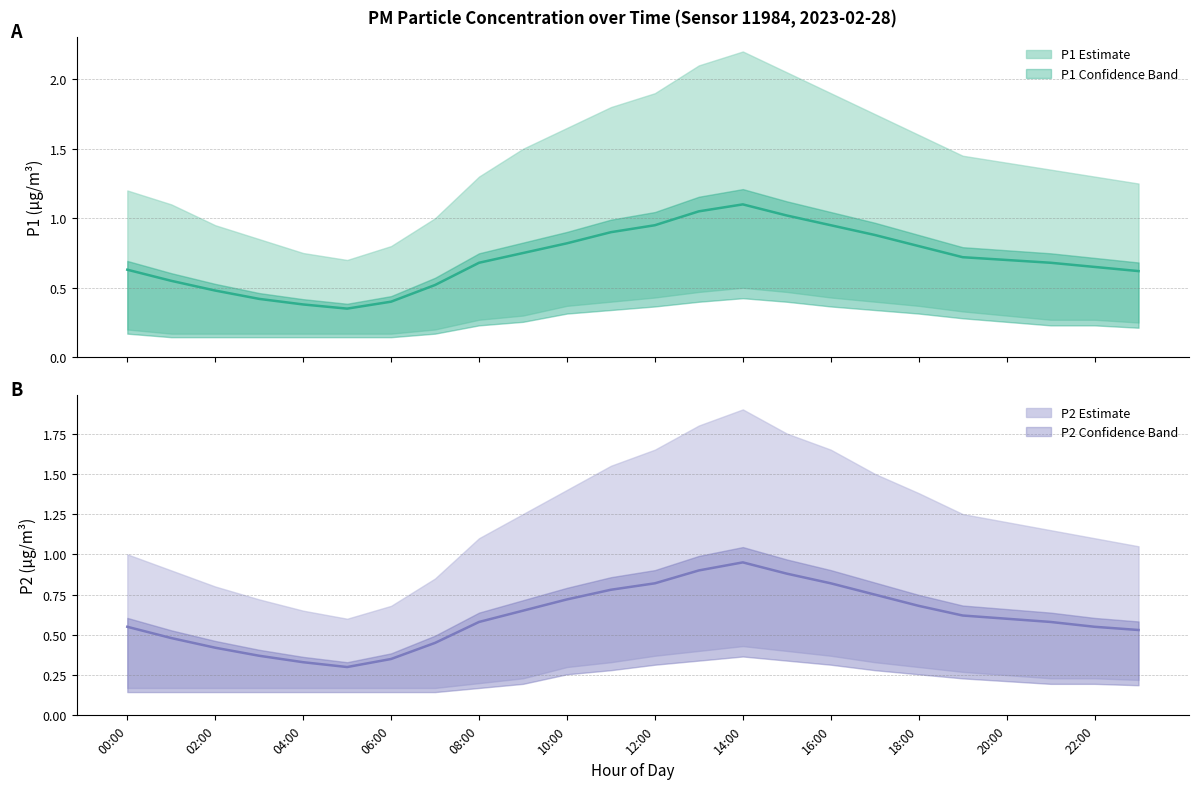

At how many categories does at least one series exceed 0?

24